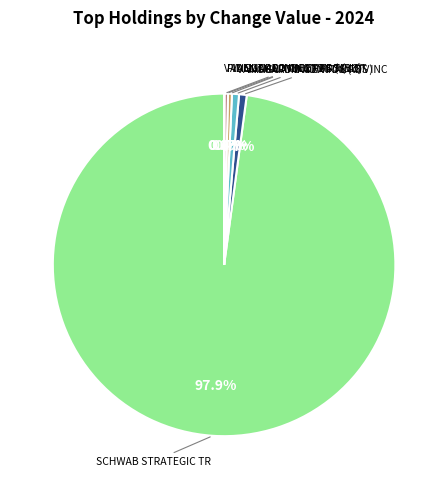

Is there any slice that represents more than half of the pie?

Yes